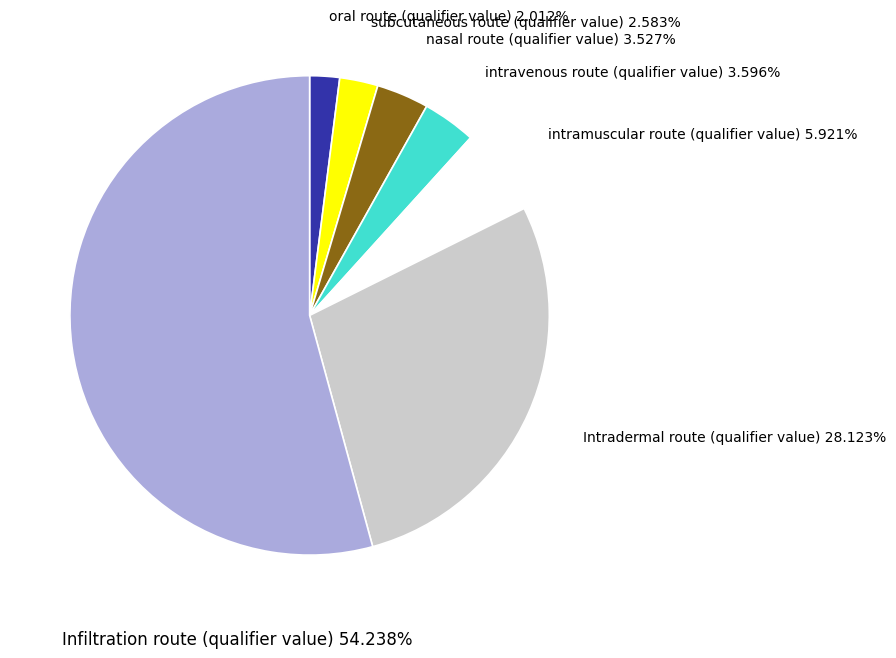

Does any single category account for the majority?

Yes